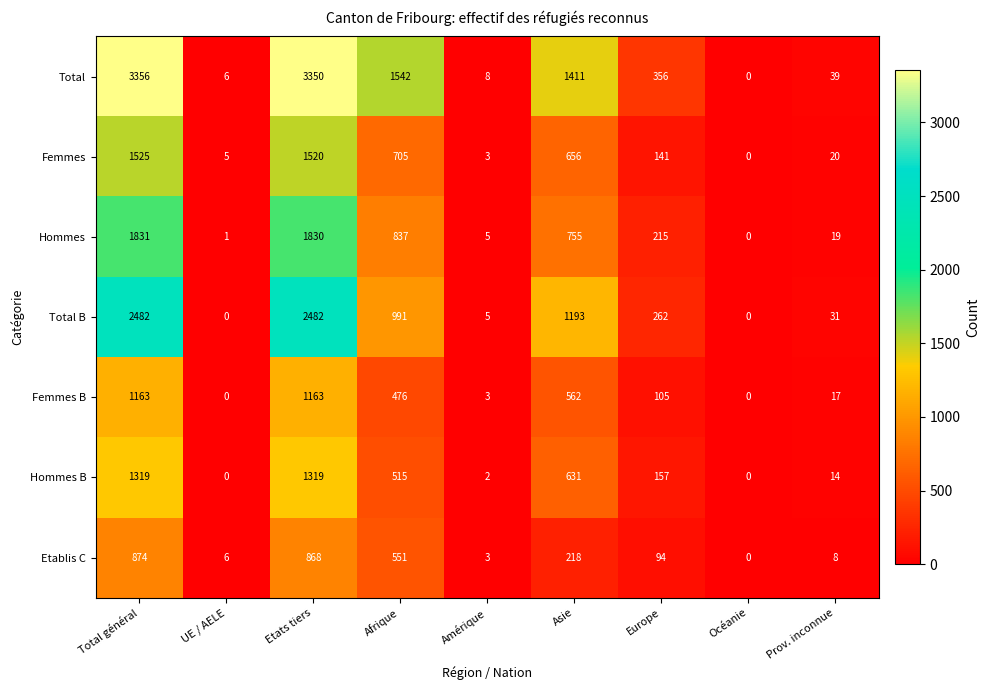

Is it true that Femmes B equals 6 at Prov. inconnue?

False